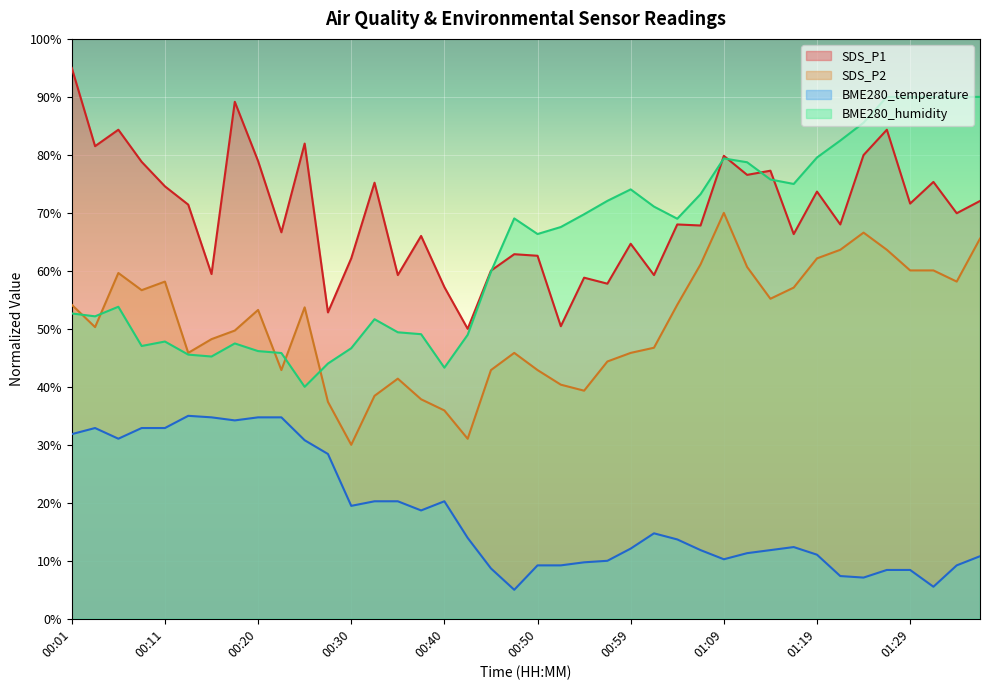

How many series are shown in this chart?

4